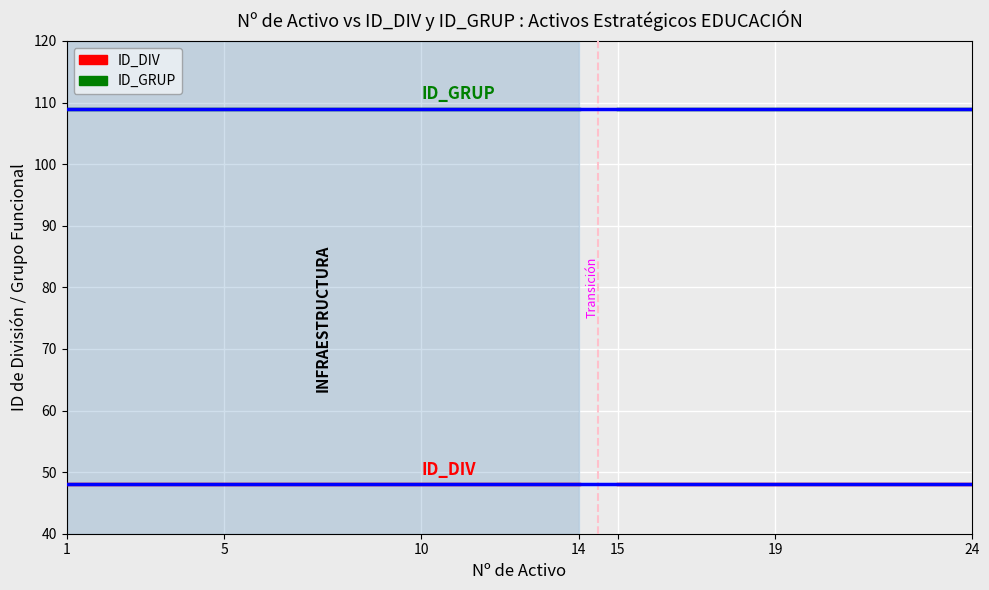

What is the highest value of the ID_DIV series?

48